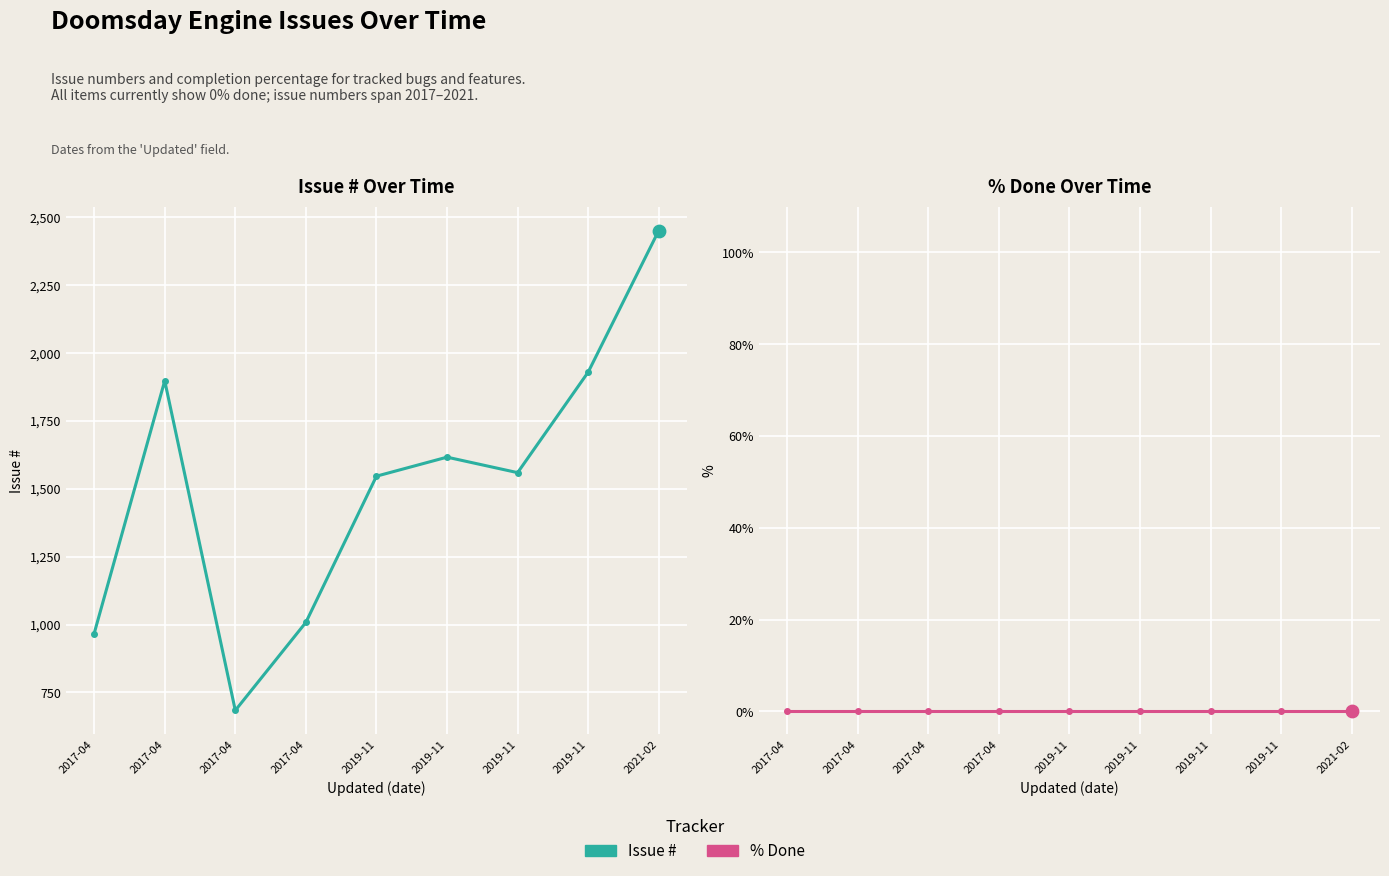

At which category is the sum across all series the highest?

2021-02